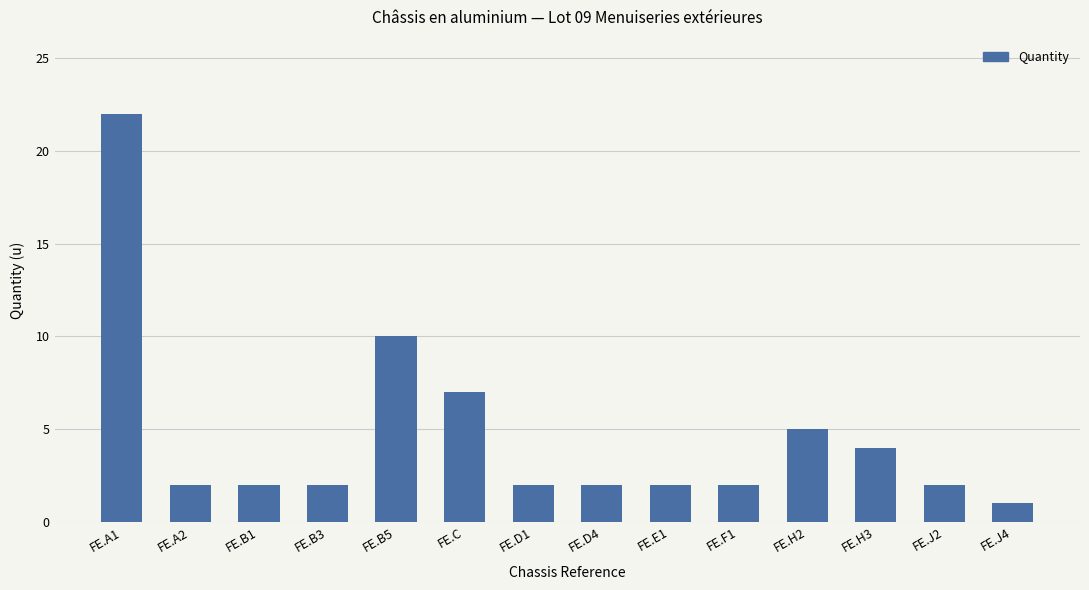

What is the difference between the second highest and second lowest values?

8